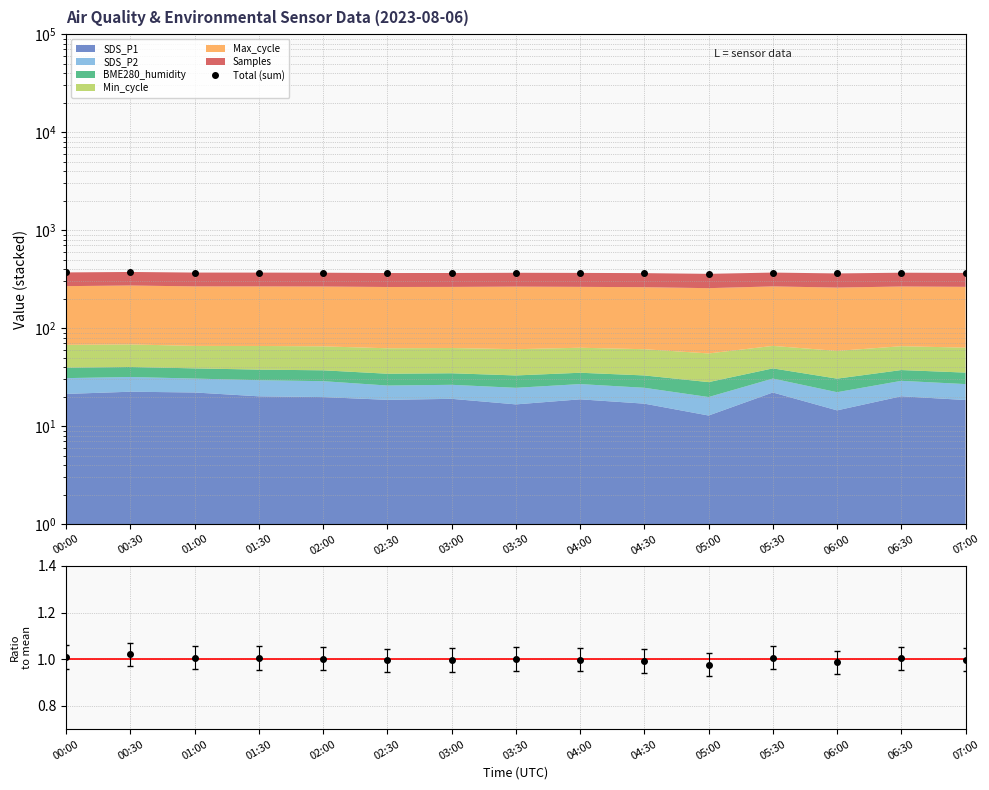

Reading left to right, list all the values displayed in this chart.

Total (sum): 369.8	373.8	368.5	368.3	367.3	364.5	365.0	366.8	365.7	363.6	357.7	368.5	361.1	367.5	365.6
ratio to mean: 1.0	1.0	1.0	1.0	1.0	1.0	1.0	1.0	1.0	1.0	1.0	1.0	1.0	1.0	1.0